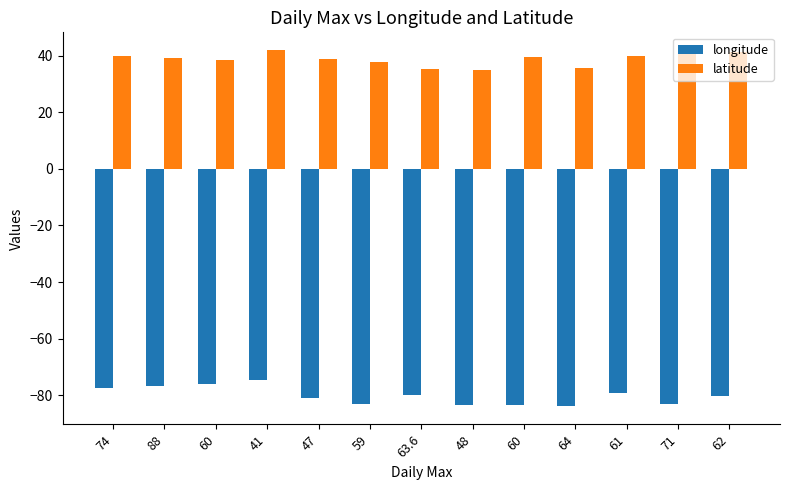

At which category is the sum across all series the highest?

41